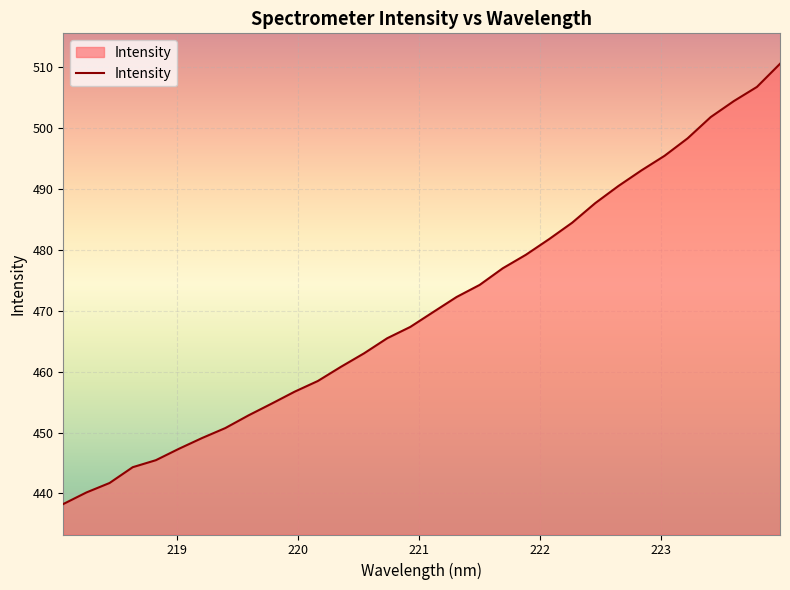

What is the greatest value displayed?

510.5